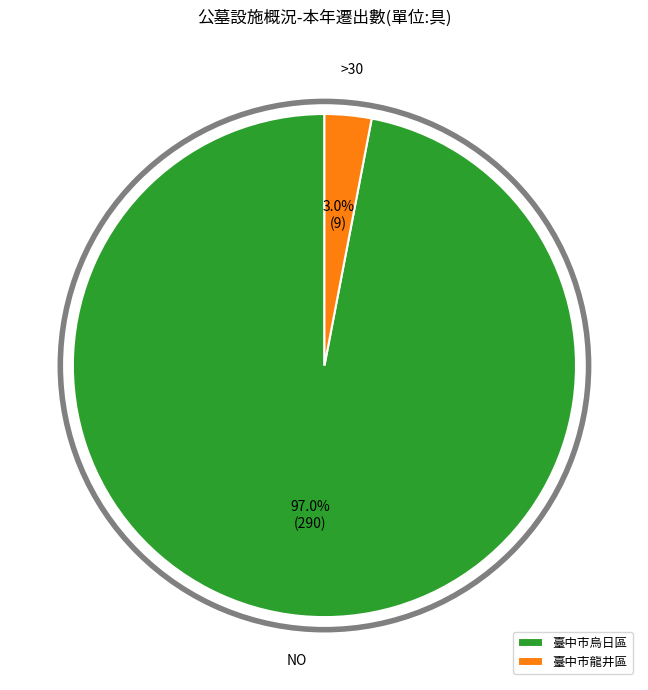

Between 臺中市烏日區 and 臺中市龍井區, which is larger?

臺中市烏日區